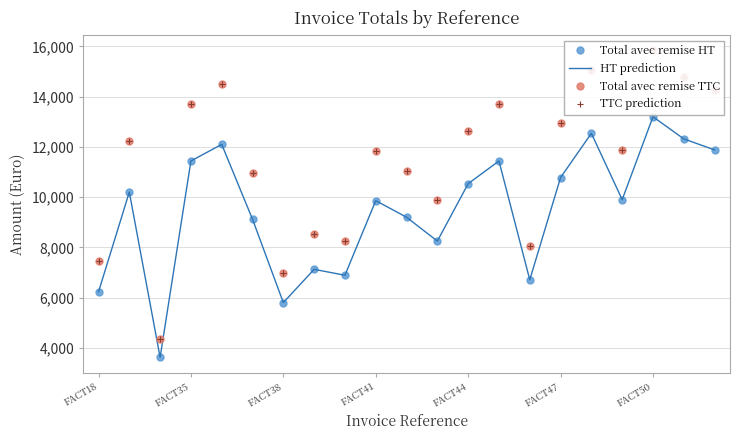

Count the number of categories in the chart.

21